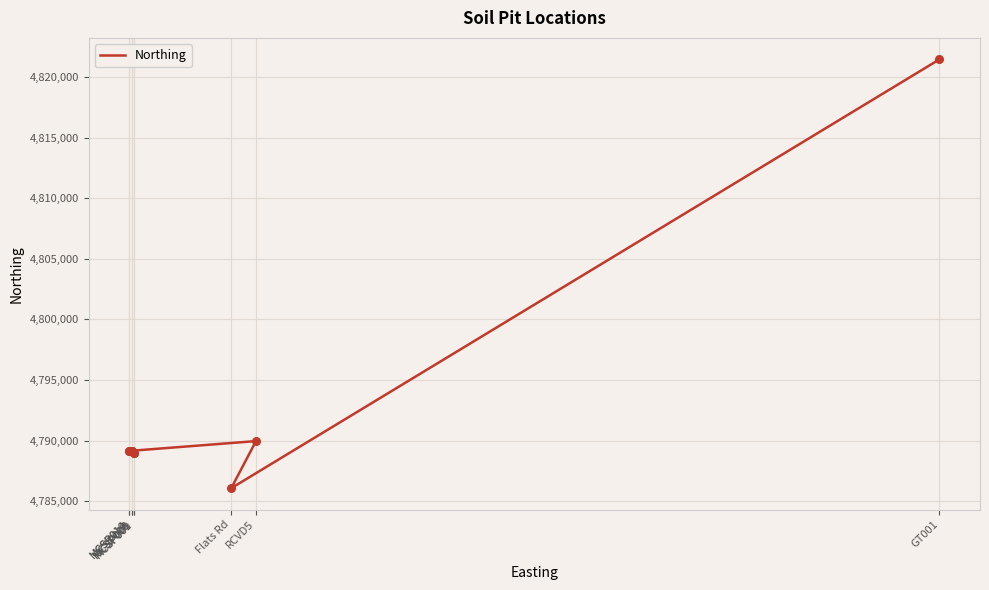

What is the ratio of the value at MCSP009 to the value at MCSP006?

1.0